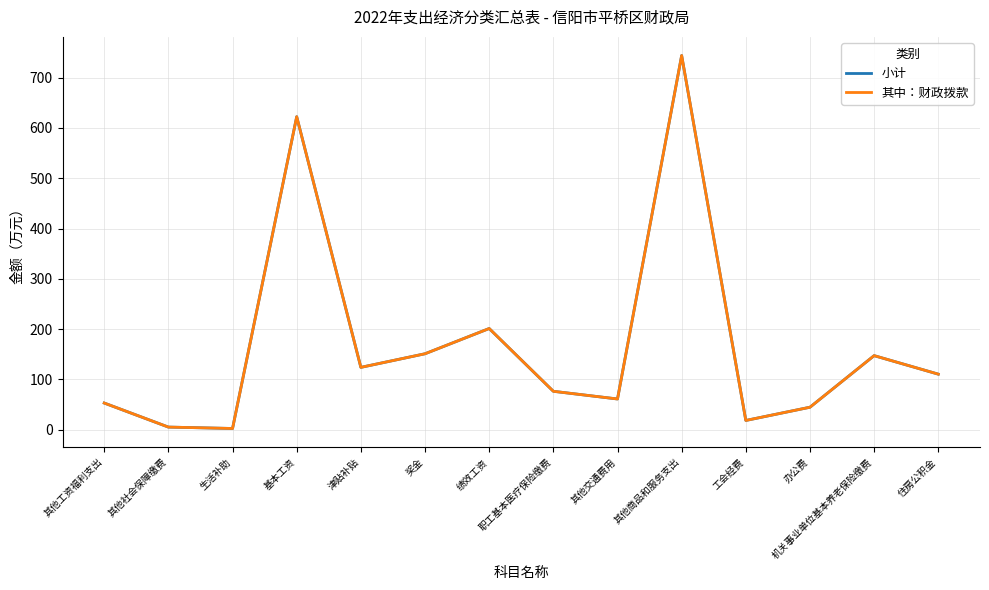

True or false: 其中：财政拨款 and 小计 cross at least once.

False